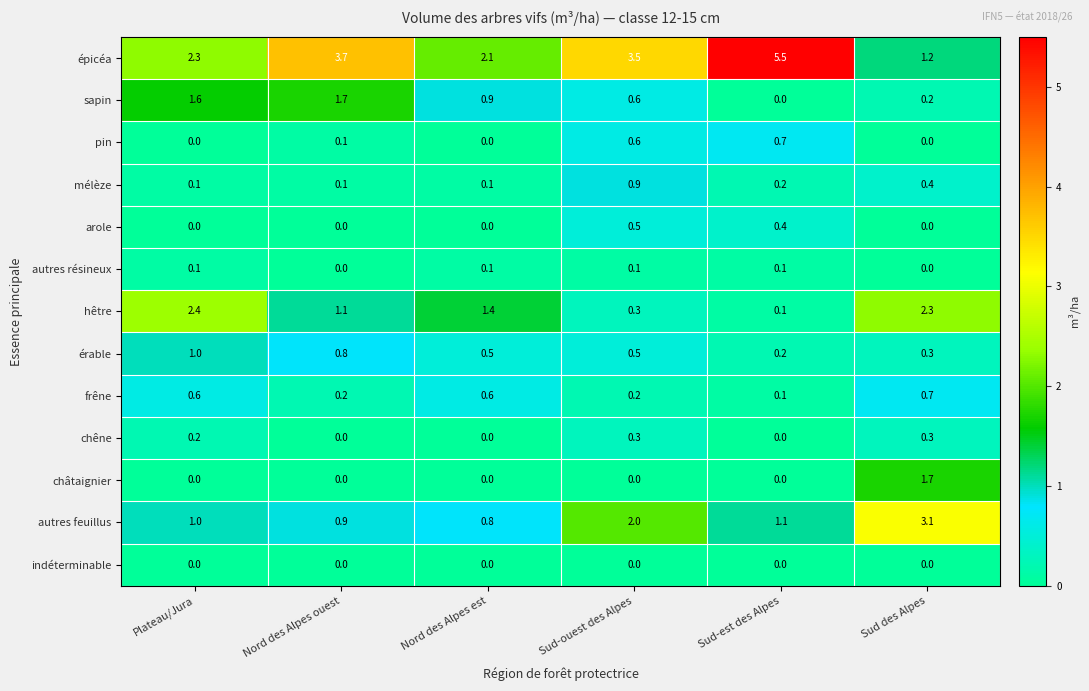

What is the difference between the chêne values at Nord des Alpes est and Sud des Alpes?

0.3